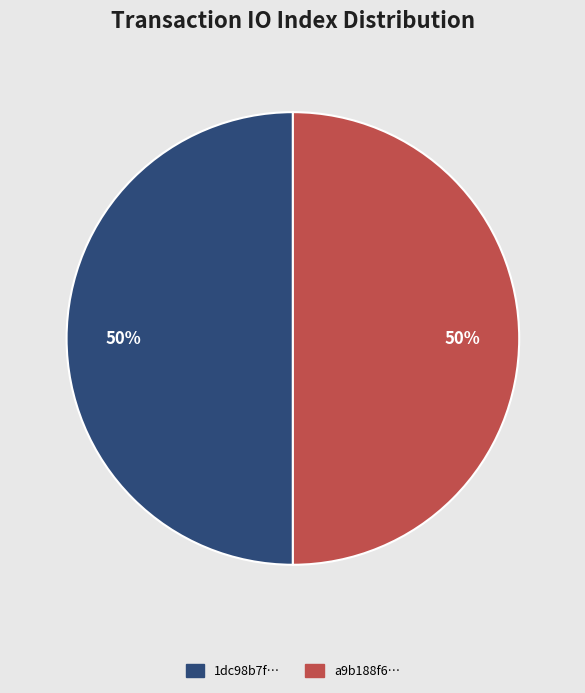

Do 1dc98b7f… and a9b188f6… together represent more than half of the pie?

Yes